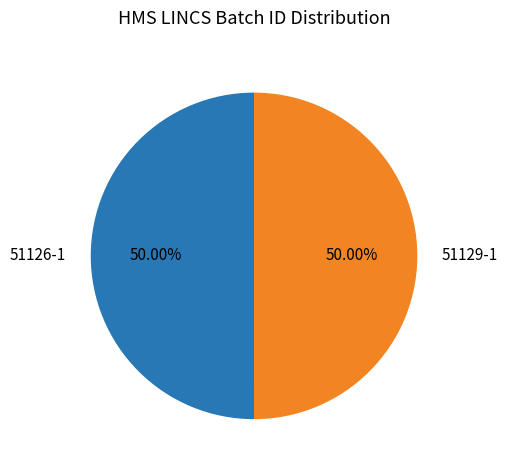

Combined, do 51129-1 and 51126-1 account for over 50%?

Yes